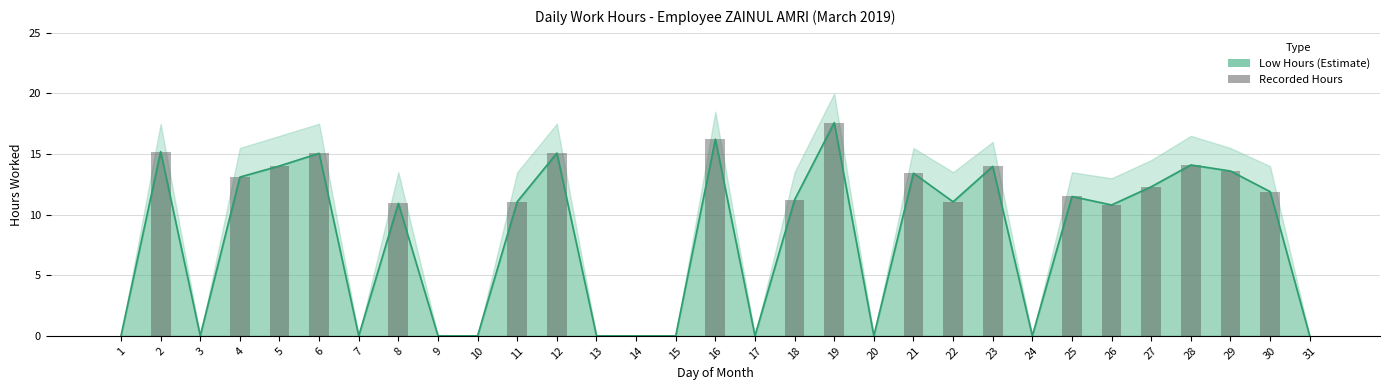

What is the ratio of the value at 19 to the value at 26?

1.6